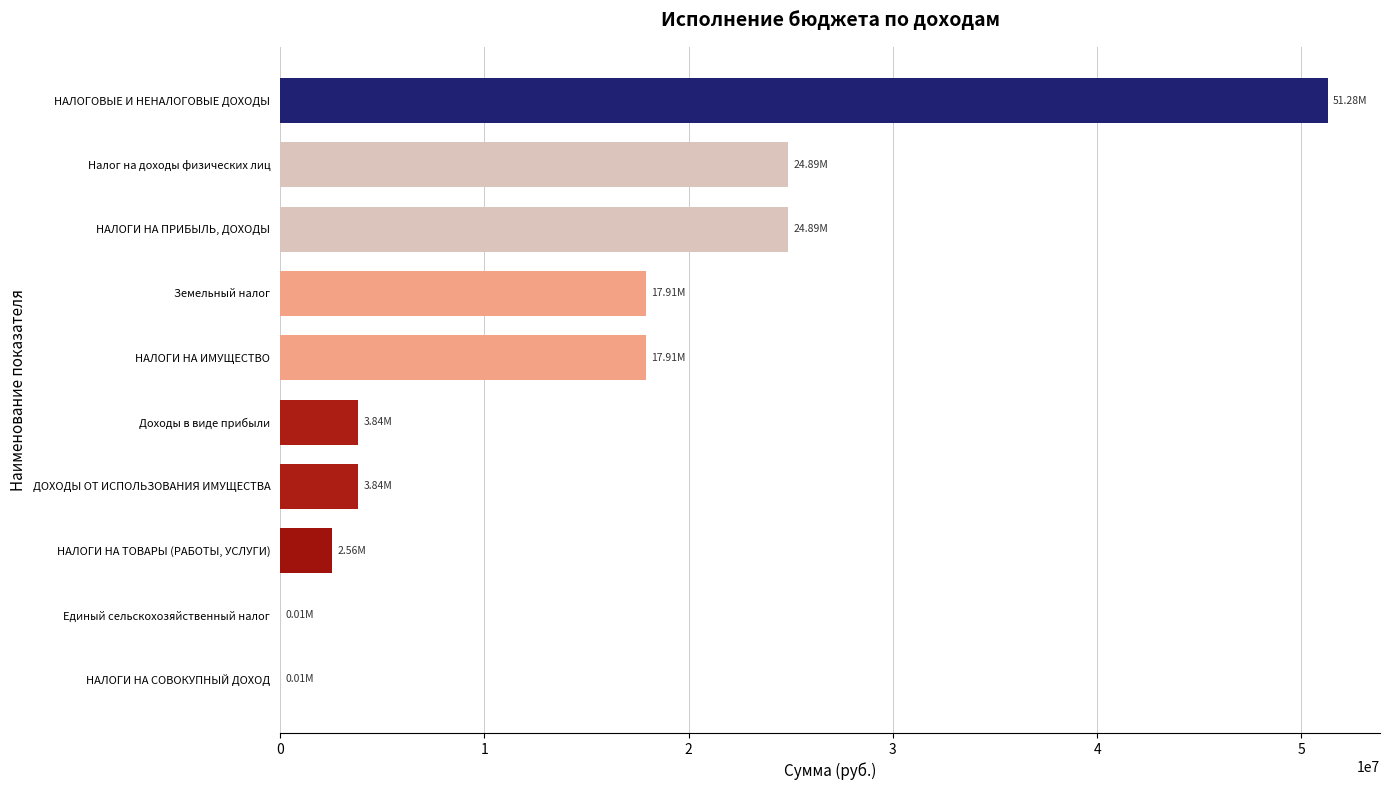

What is the change in value from НАЛОГОВЫЕ И НЕНАЛОГОВЫЕ ДОХОДЫ to ДОХОДЫ ОТ ИСПОЛЬЗОВАНИЯ ИМУЩЕСТВА?

-47448055.7